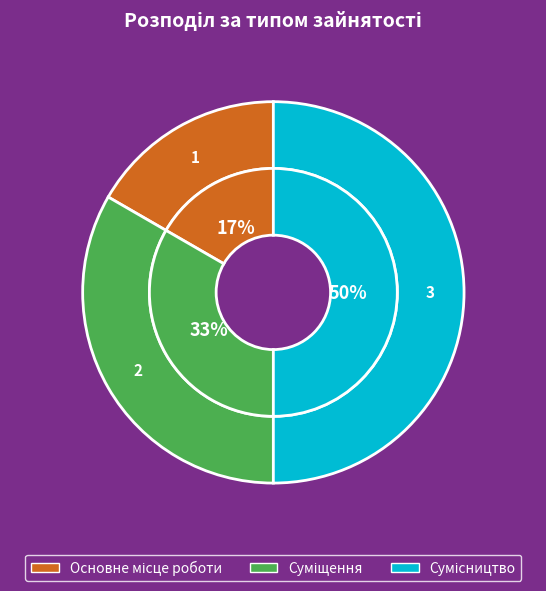

What is the largest slice in the pie chart?

Сумісництво